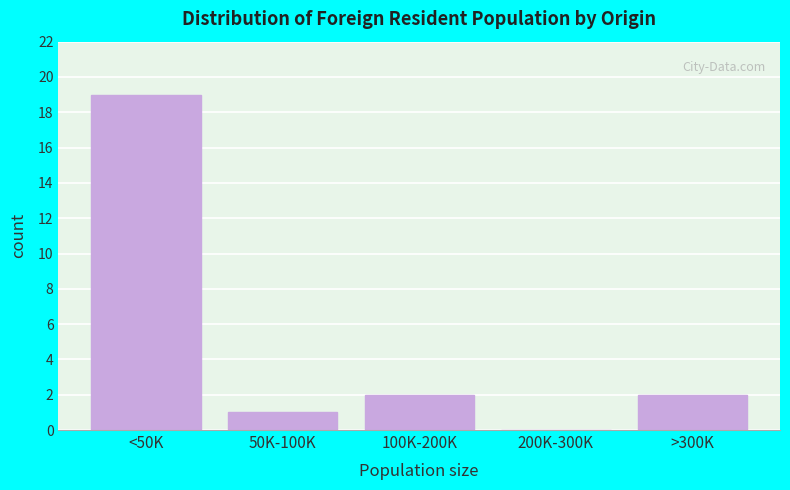

Reading left to right, transcribe all the data shown in this chart.

<50K=19	50K-100K=1	100K-200K=2	200K-300K=0	>300K=2